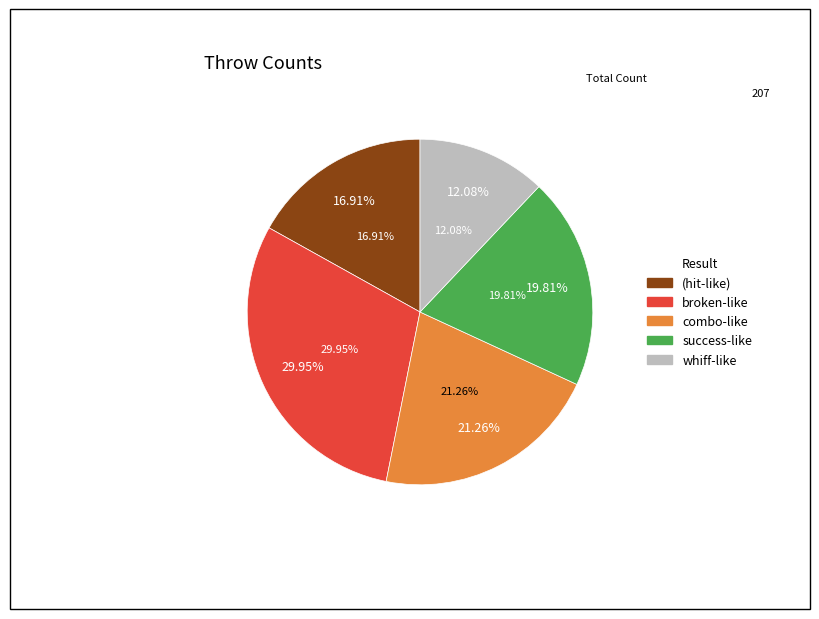

How many segments does this pie chart have?

5